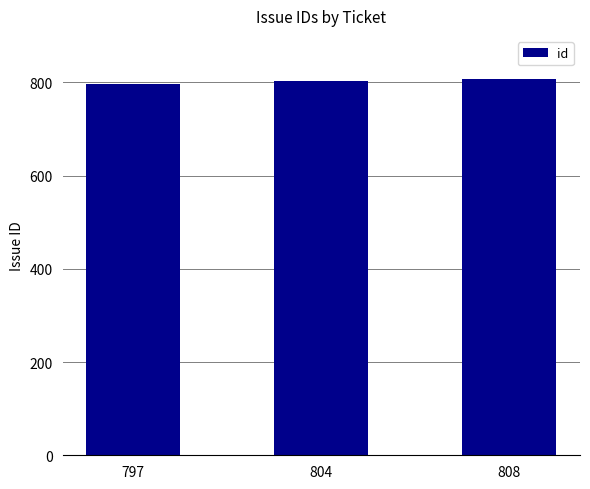

What is the change in value from 797 to 804?

+7